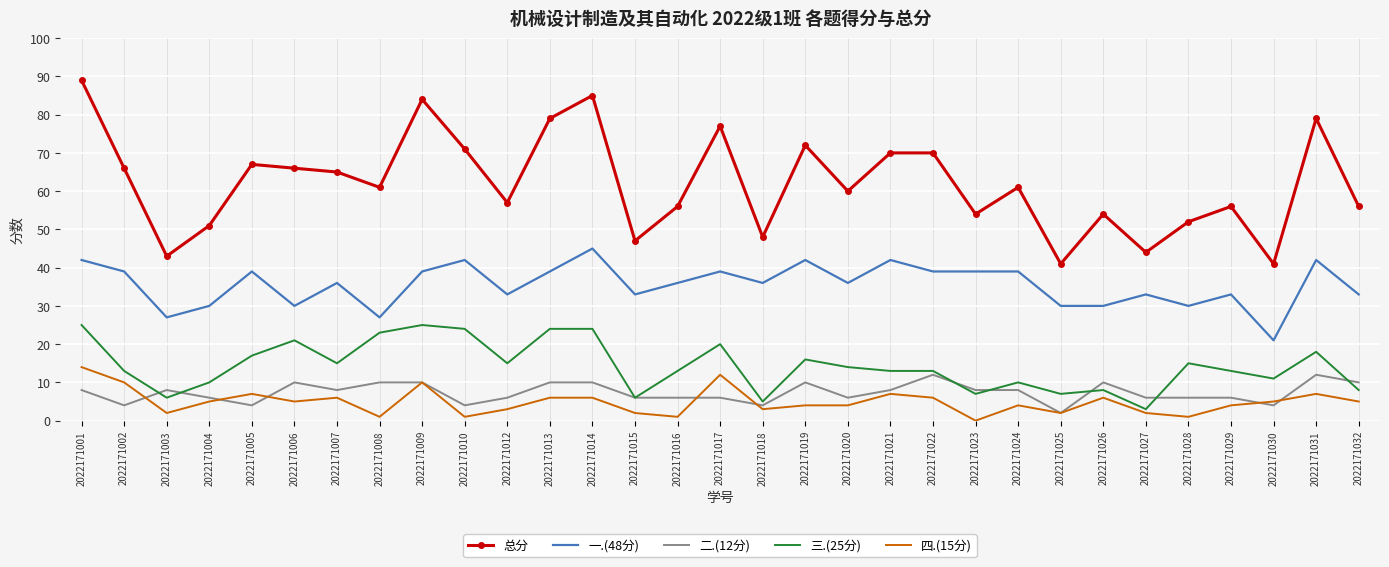

True or false: 总分 and 三.(25分) cross at least once.

False